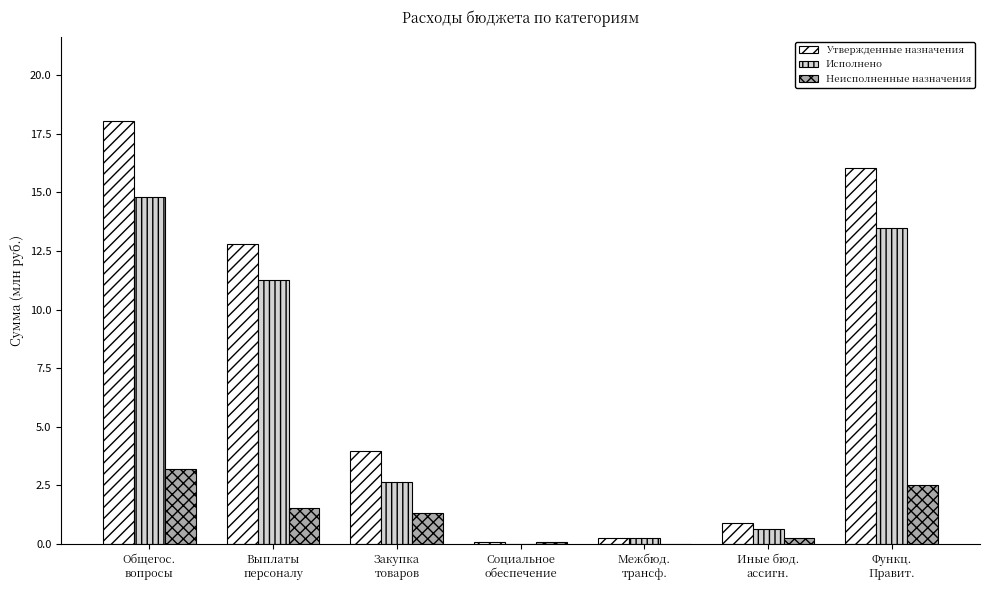

What are all the series names shown in the legend?

Утвержденные назначения, Исполнено, Неисполненные назначения